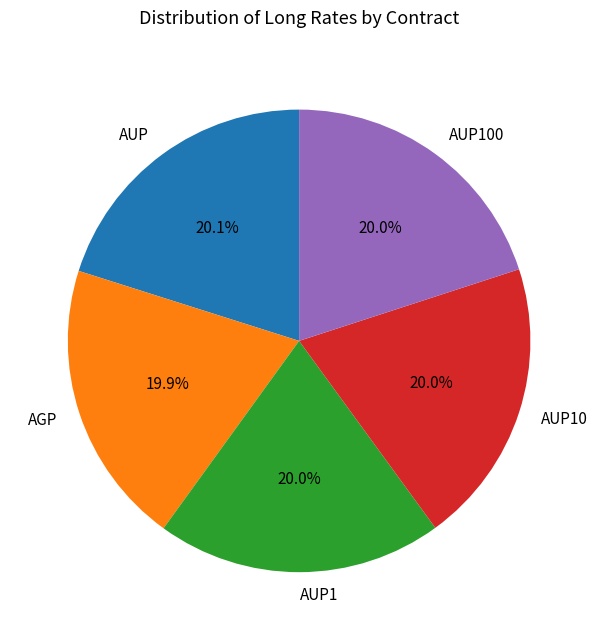

Does AUP1 account for over 50% of the chart?

No